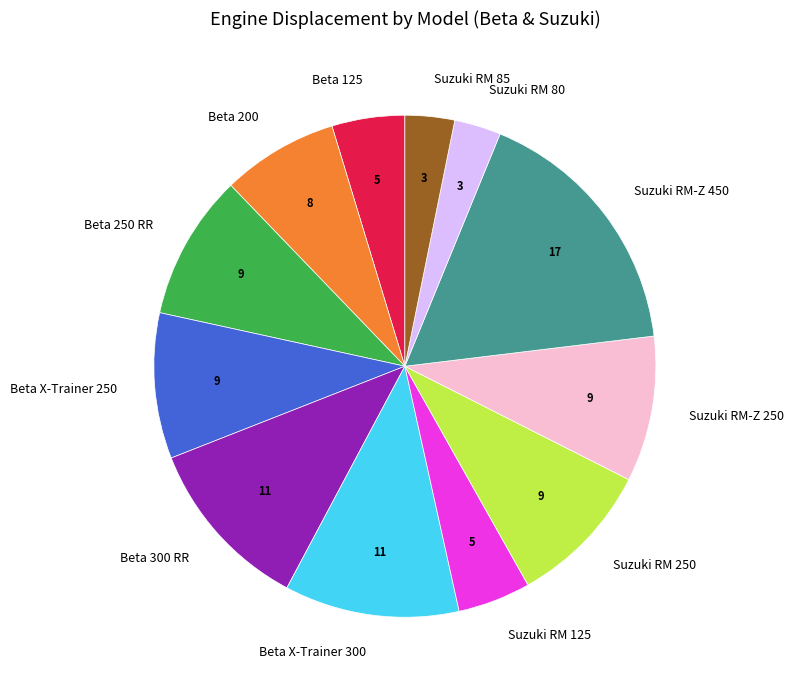

Between Beta 125 and Beta 250 RR, which is larger?

Beta 250 RR